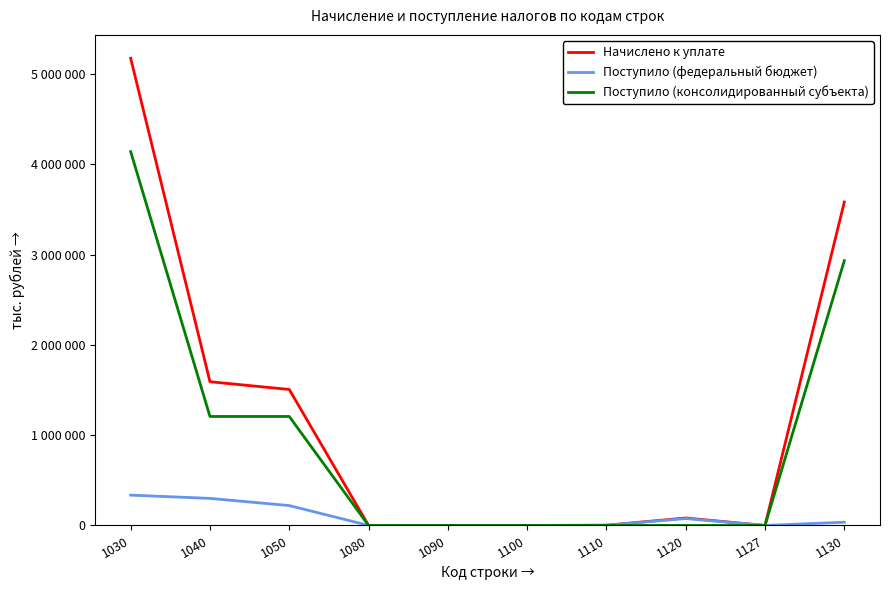

At which category is the sum across all series the highest?

1030